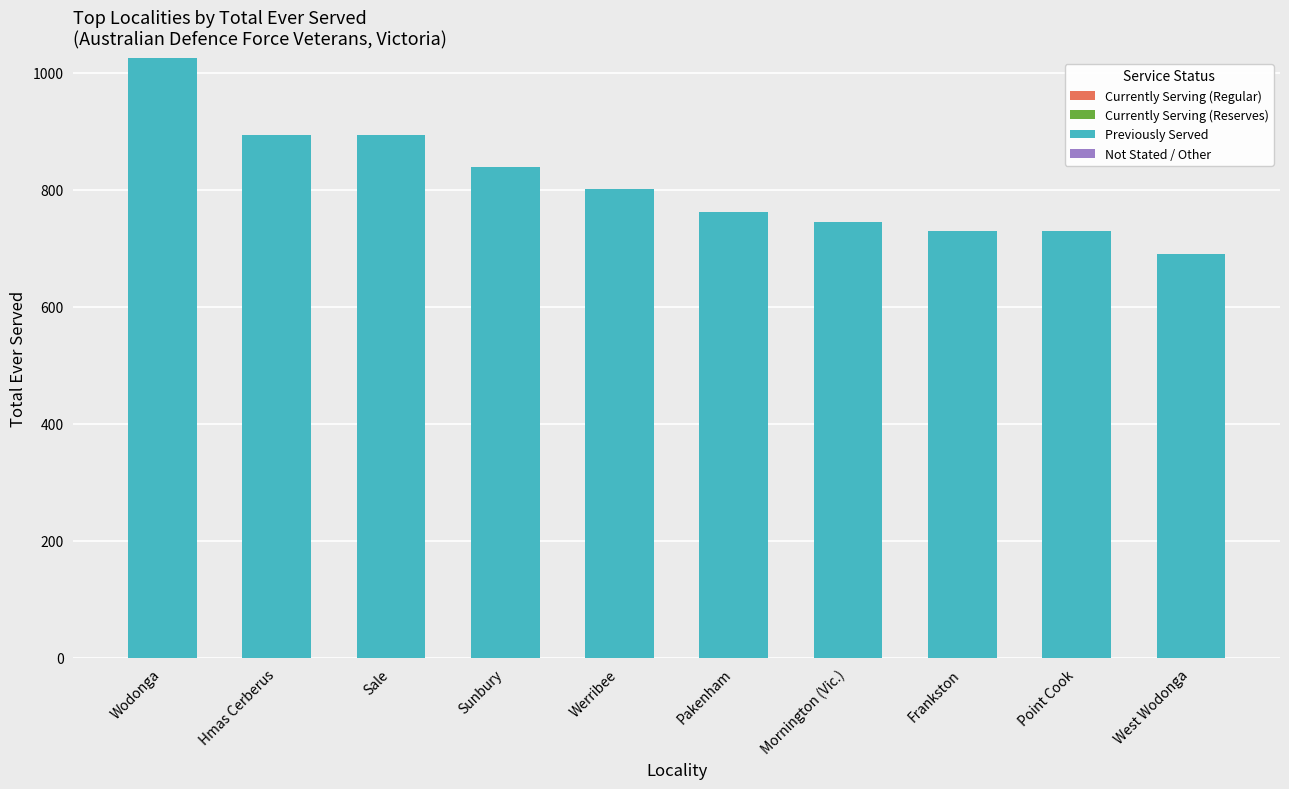

What is the change in value from Sale to Mornington (Vic.)?

-150